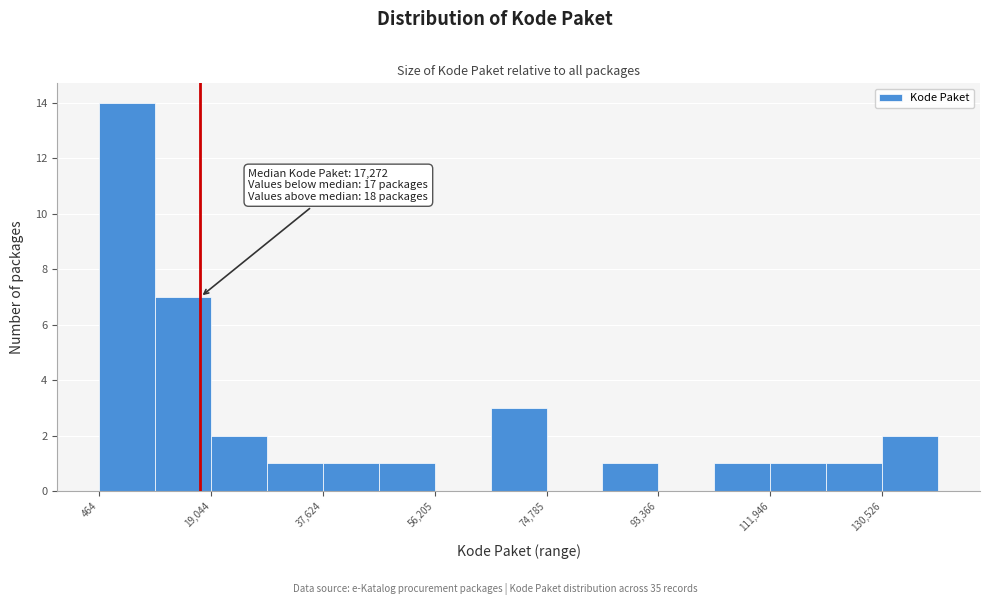

Which range on the x-axis has the tallest bar?

0 to 10000